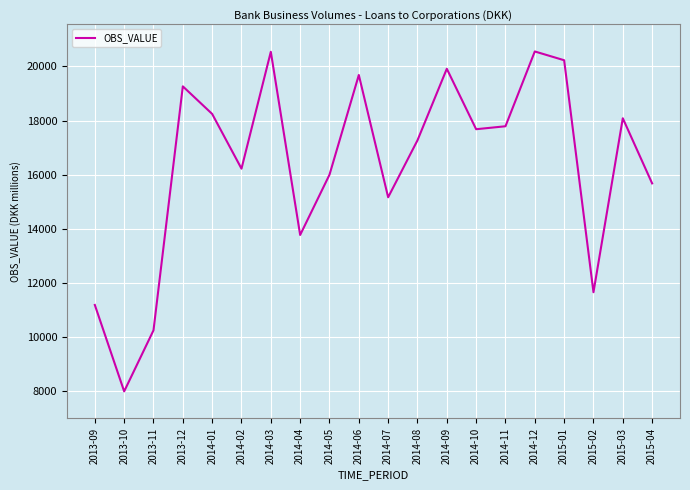

Read the value at 2014-06, to the nearest 100.

19700